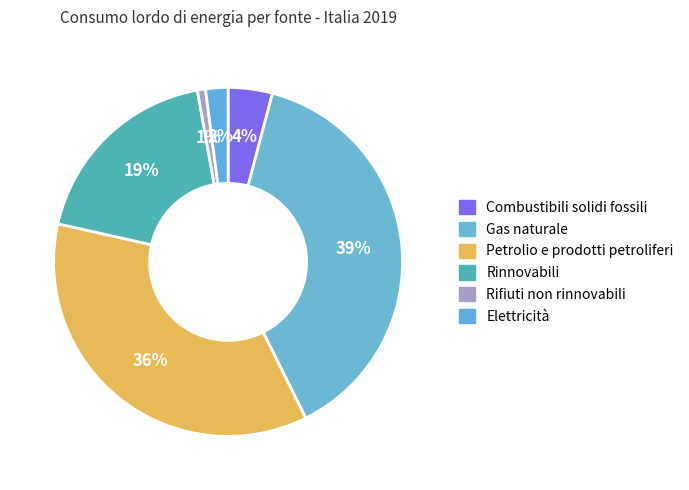

True or false: Gas naturale accounts for 39% of the total.

True